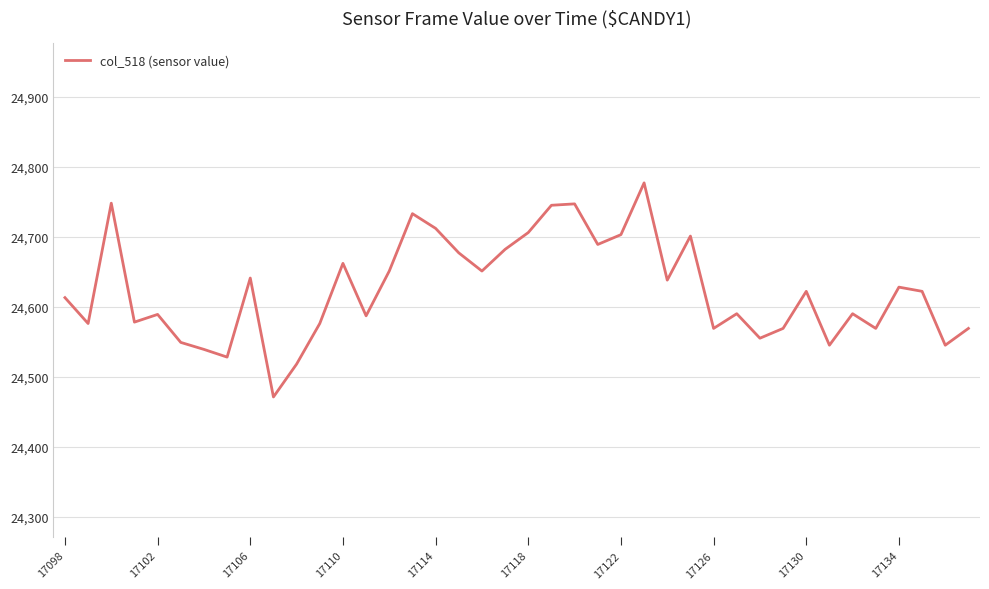

What is the difference between the maximum and minimum values?

306